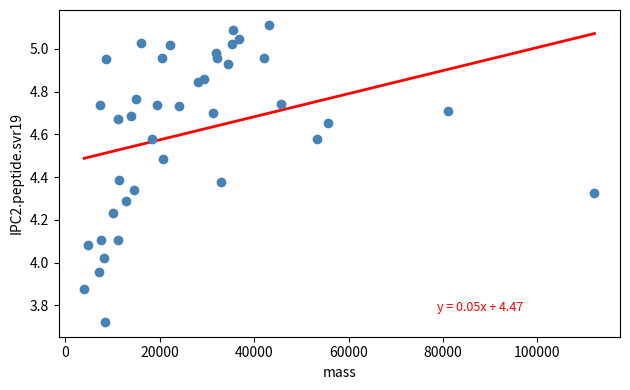

What is the range of X values (max minus min)?

108081.6